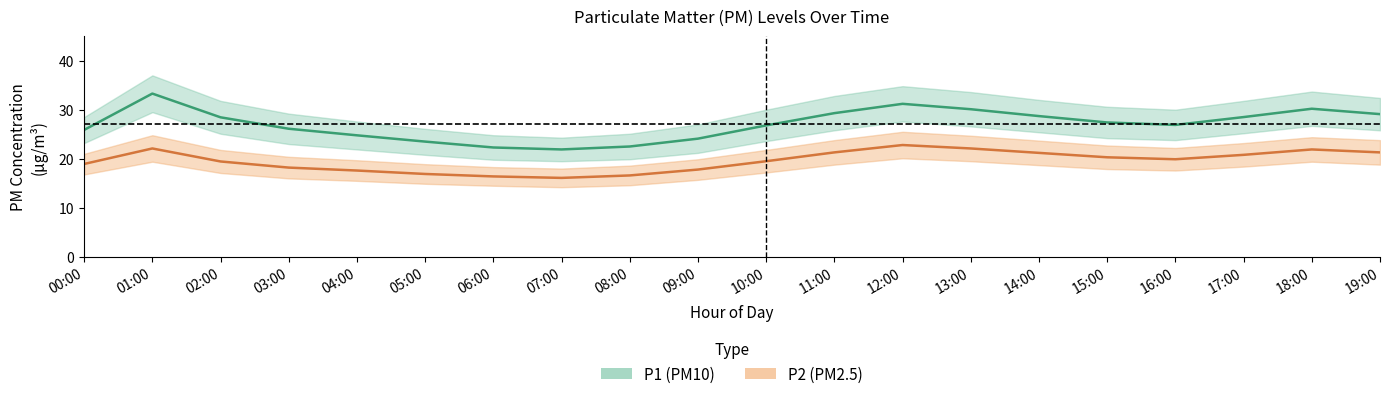

At which label does P1 (PM10) reach its minimum?

07:00